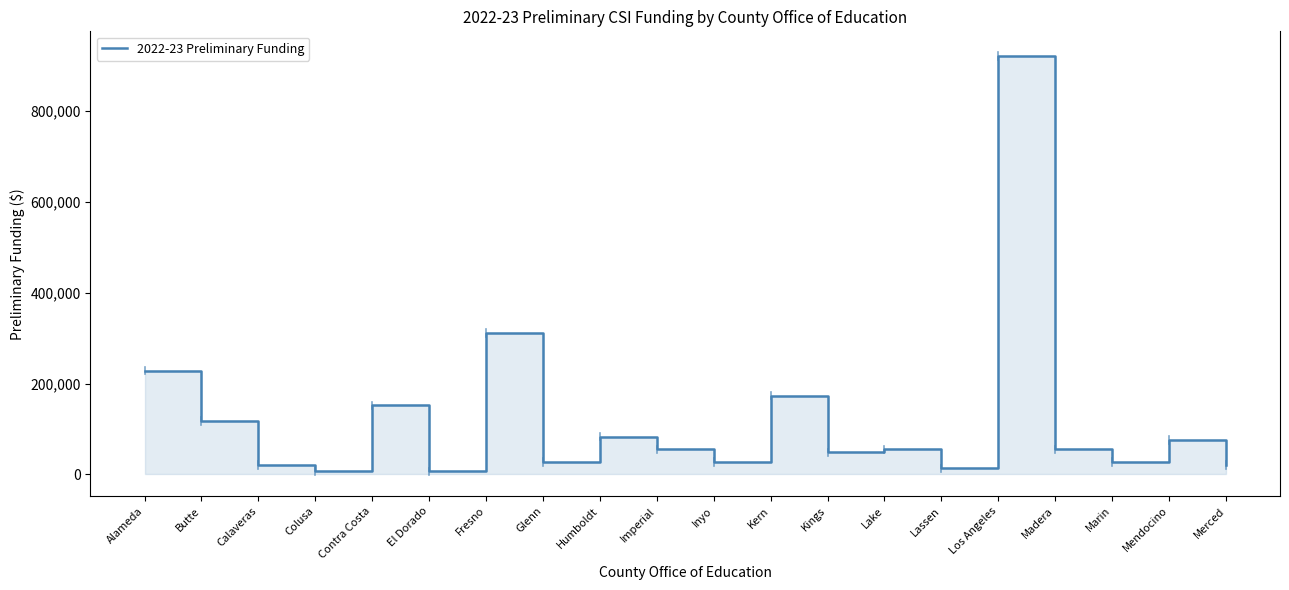

What is the difference between the second highest and minimum values?

304287